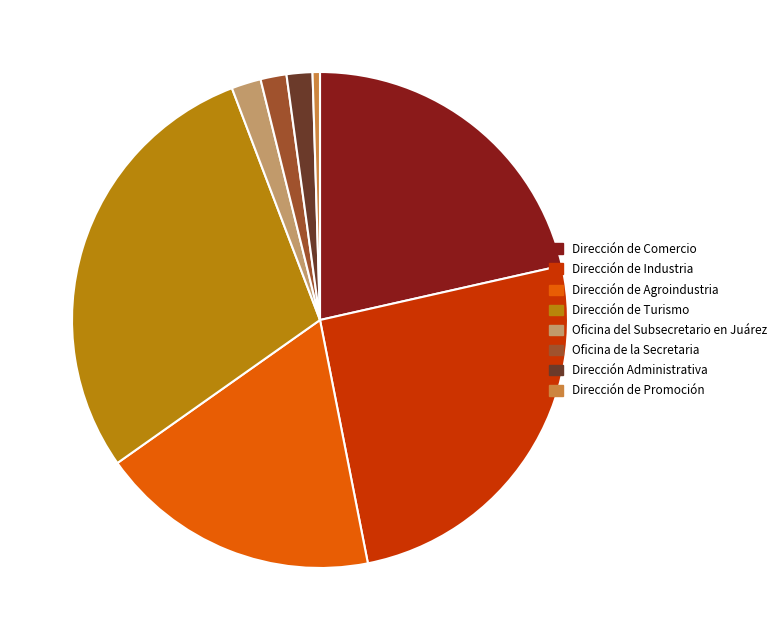

Combined, do Dirección de Industria and Dirección de Agroindustria account for over 50%?

No